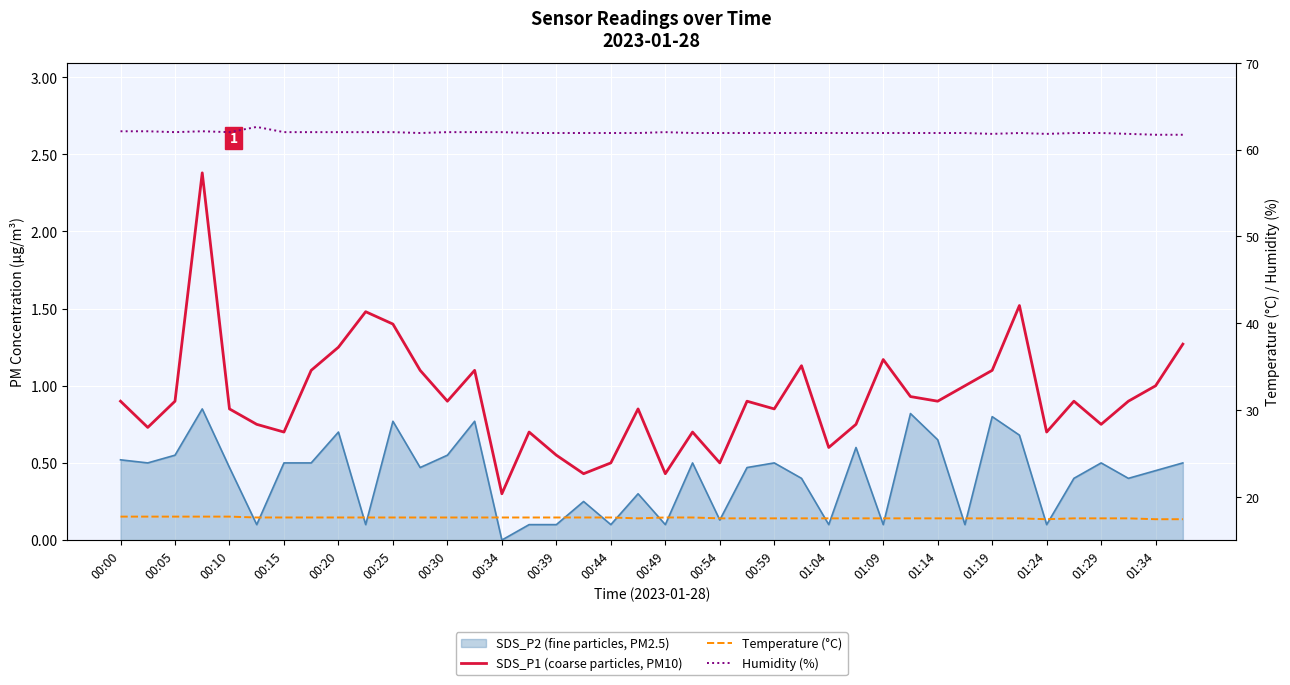

What is the difference between the highest and lowest values at 00:05?

61.1